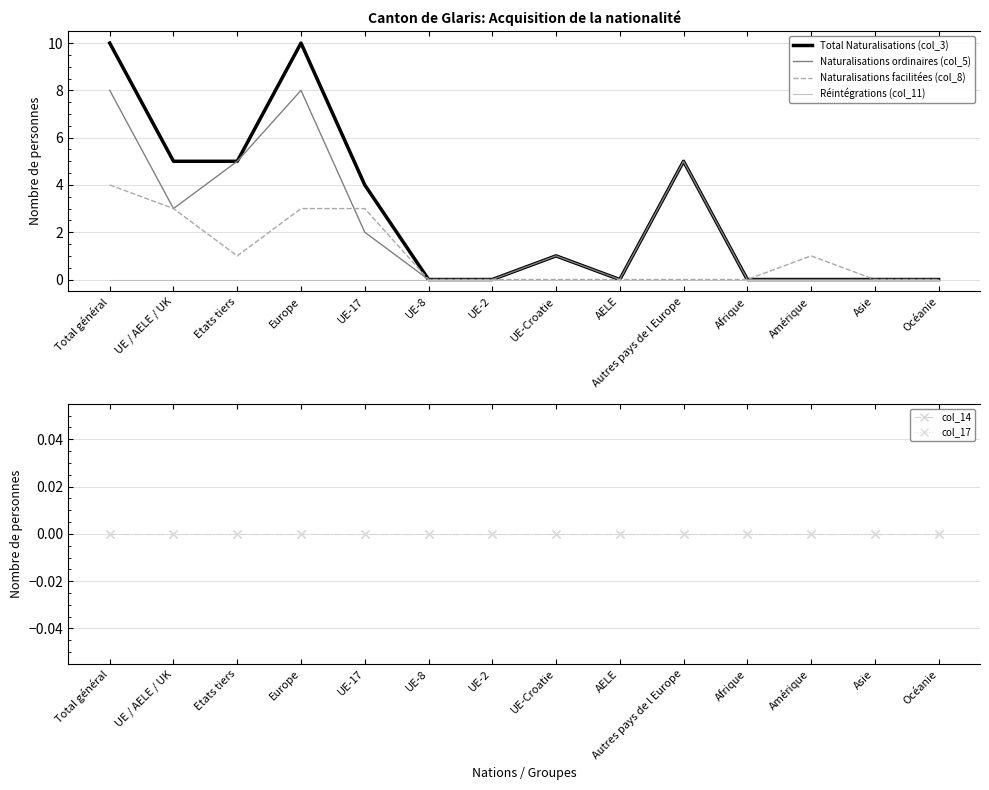

Reading left to right, transcribe all the data shown in this chart.

Total Naturalisations (col_3): 10	5	5	10	4	0	0	1	0	5	0	0	0	0
Naturalisations ordinaires (col_5): 8	3	5	8	2	0	0	1	0	5	0	0	0	0
Naturalisations facilitées (col_8): 4	3	1	3	3	0	0	0	0	0	0	1	0	0
Réintégrations (col_11): 0	0	0	0	0	0	0	0	0	0	0	0	0	0
col_14: 0	0	0	0	0	0	0	0	0	0	0	0	0	0
col_17: 0	0	0	0	0	0	0	0	0	0	0	0	0	0